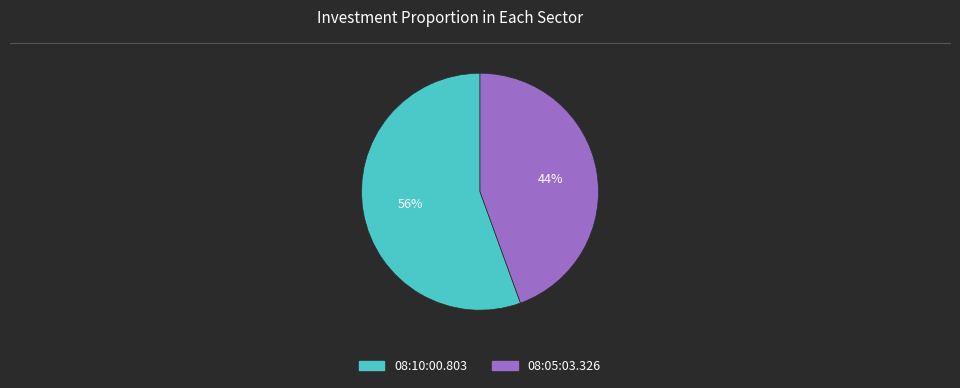

Is it true that 08:10:00.803 is 41% of the pie?

False